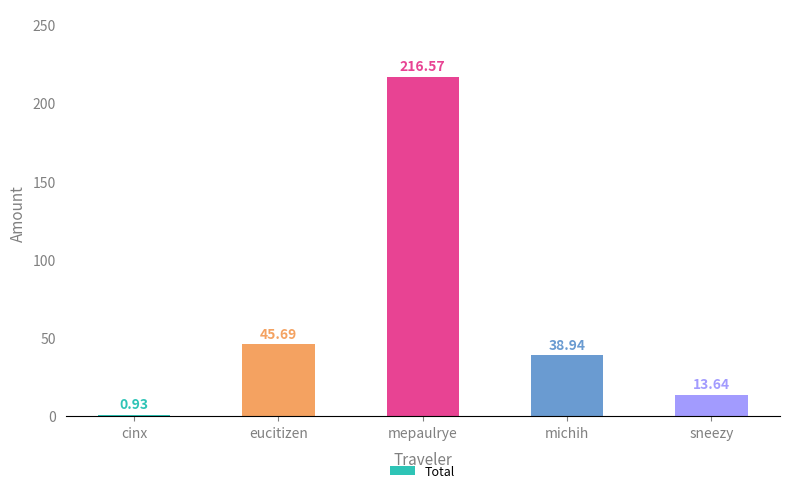

Which label corresponds to the largest value in the chart?

mepaulrye